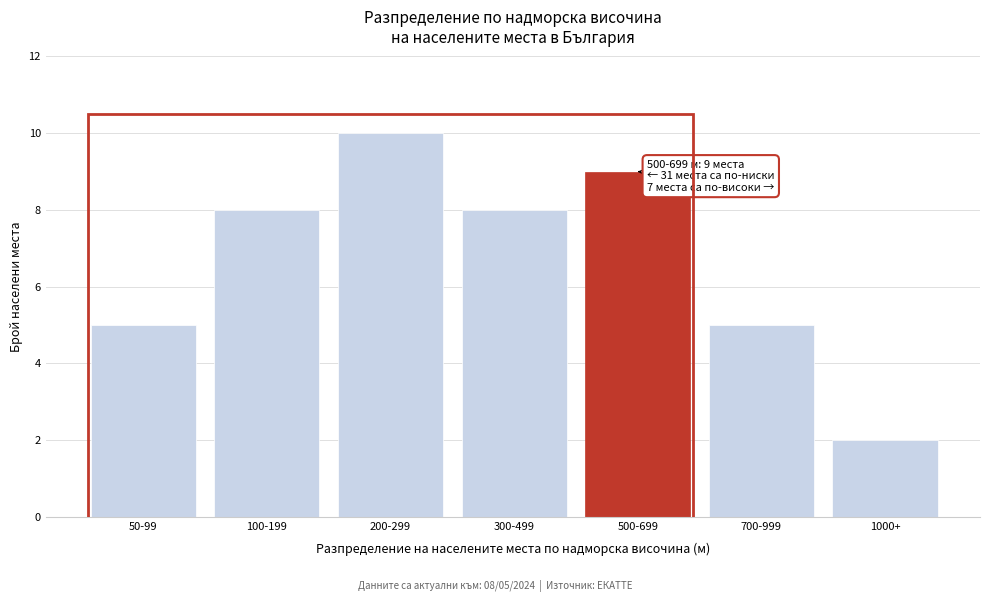

Reading left to right, what are all the values shown in this chart?

50-99=5	100-199=8	200-299=10	300-499=8	500-699=9	700-999=5	1000+=2